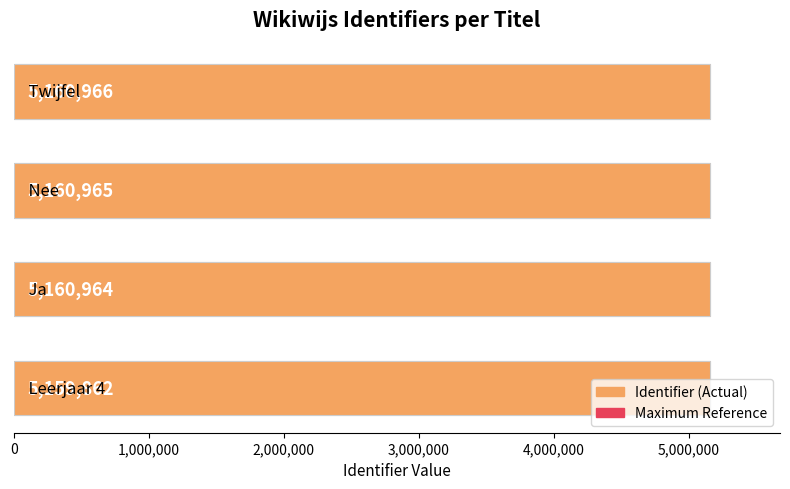

Rank the series by their maximum value, from lowest to highest.

Maximum value, Identifier